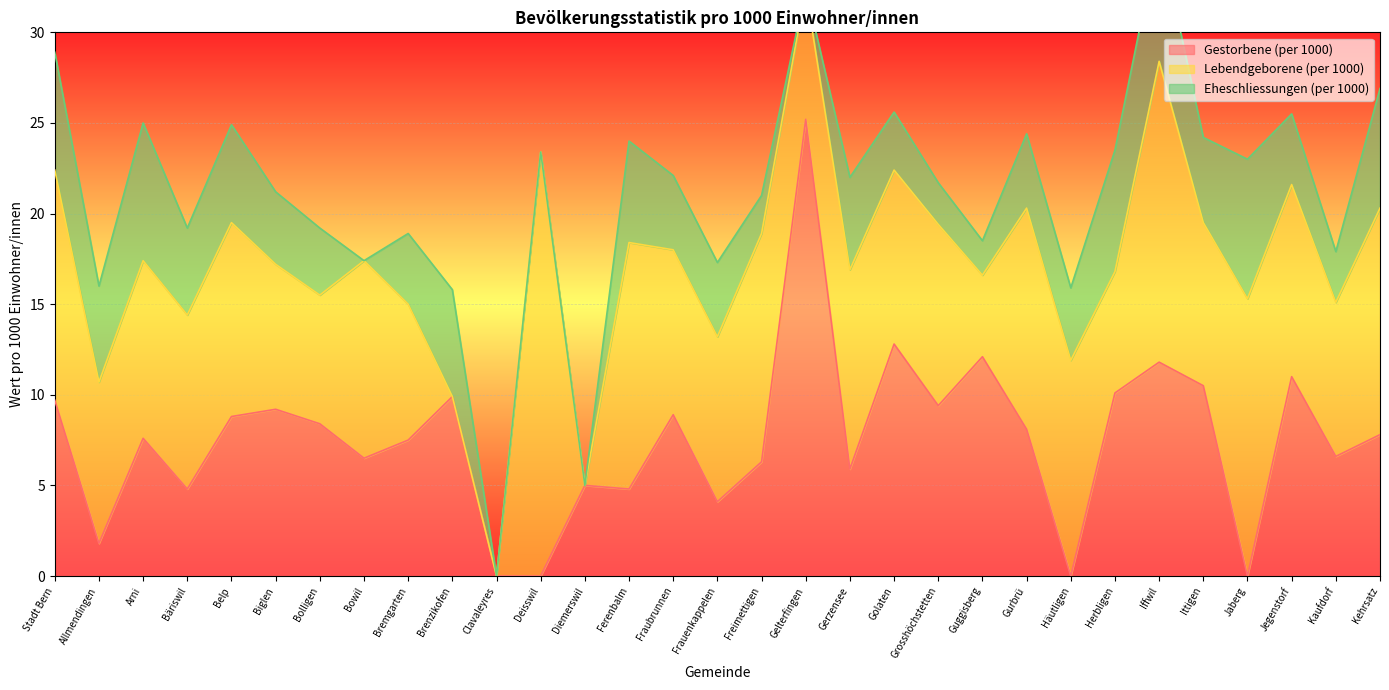

How many times do Lebendgeborene (per 1000) and Eheschliessungen (per 1000) cross each other?

1